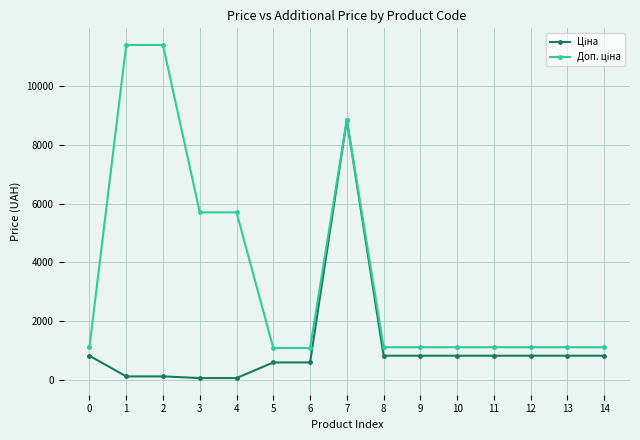

How many data points does each series have?

15